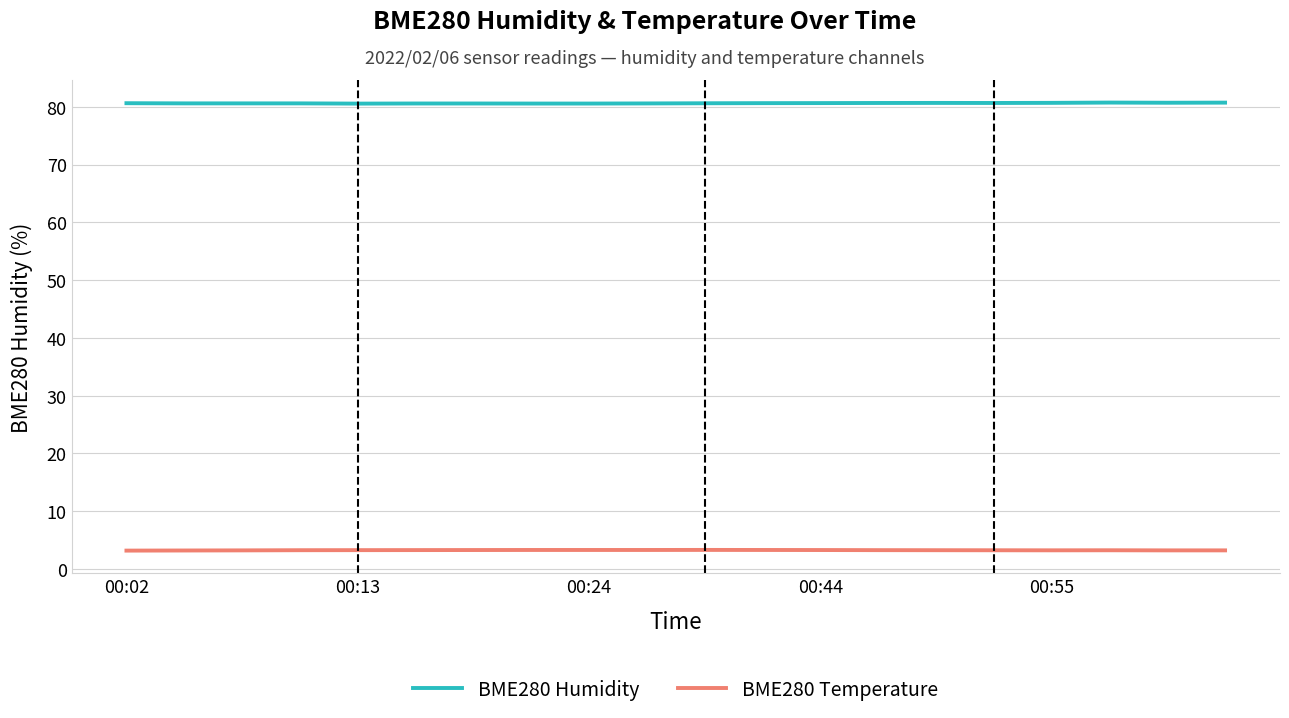

Rank the series by their average value, from lowest to highest.

BME280 Temperature, BME280 Humidity